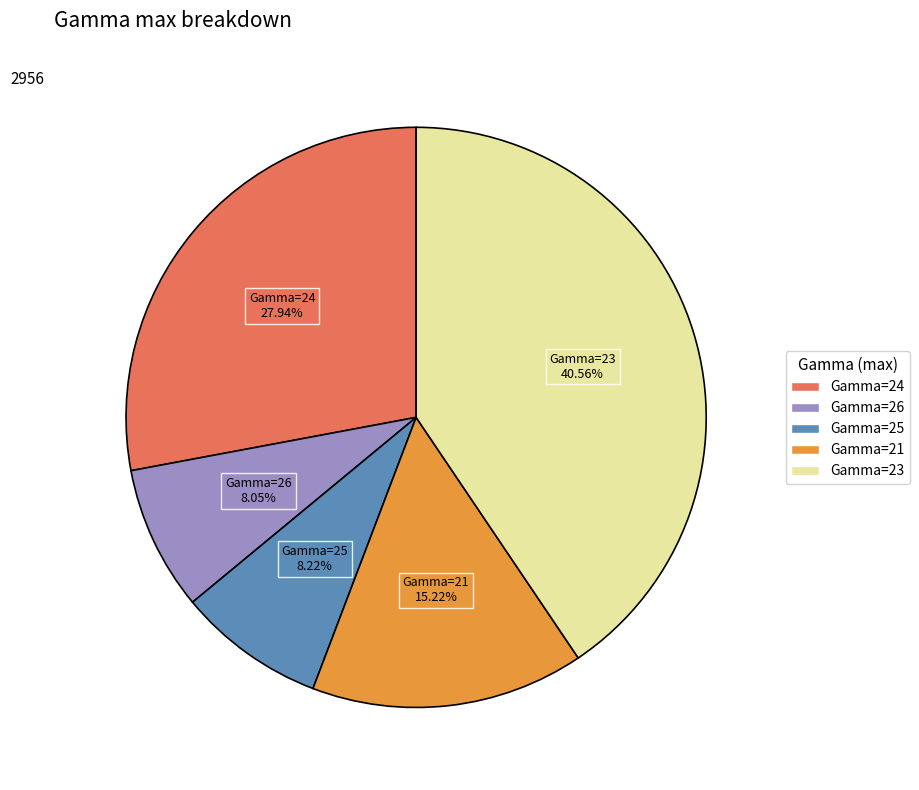

Is there a majority slice in this chart?

No